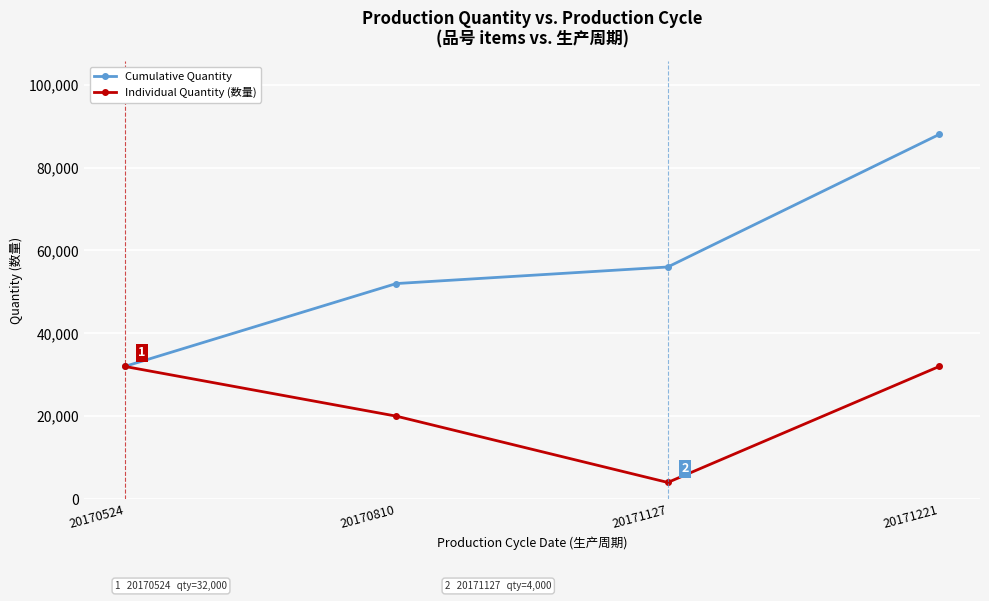

What is the sum of the Individual Quantity (数量) values at 20171221 and 20171127?

36000